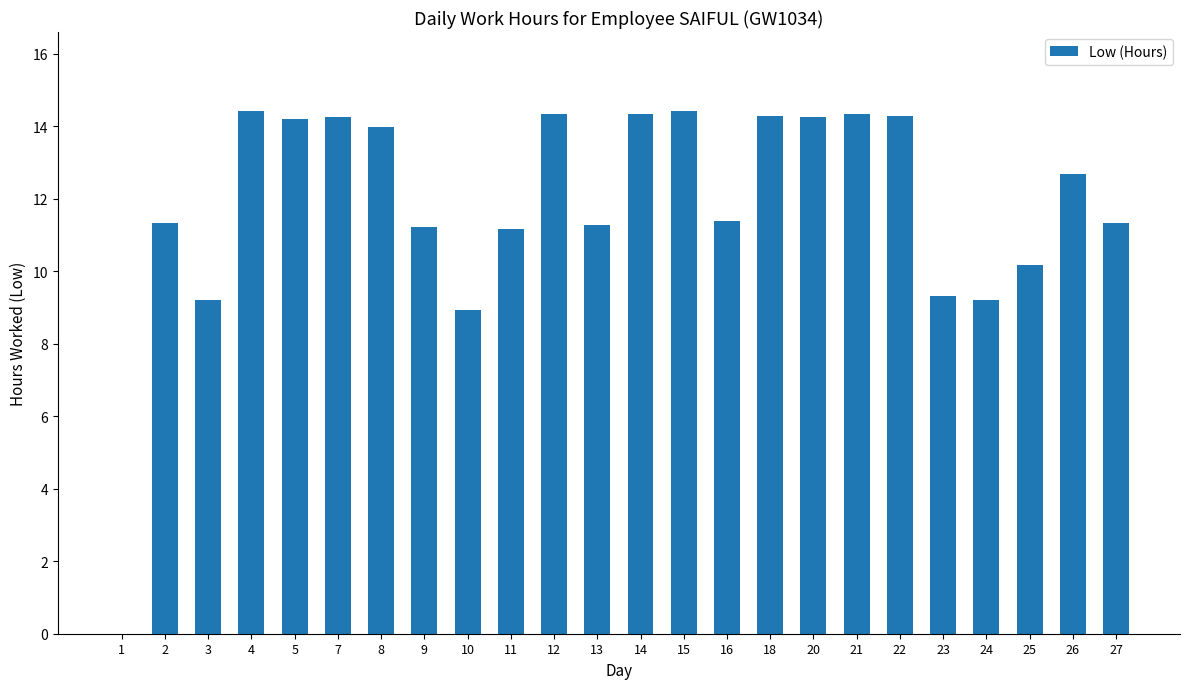

Are the bars horizontal?

No